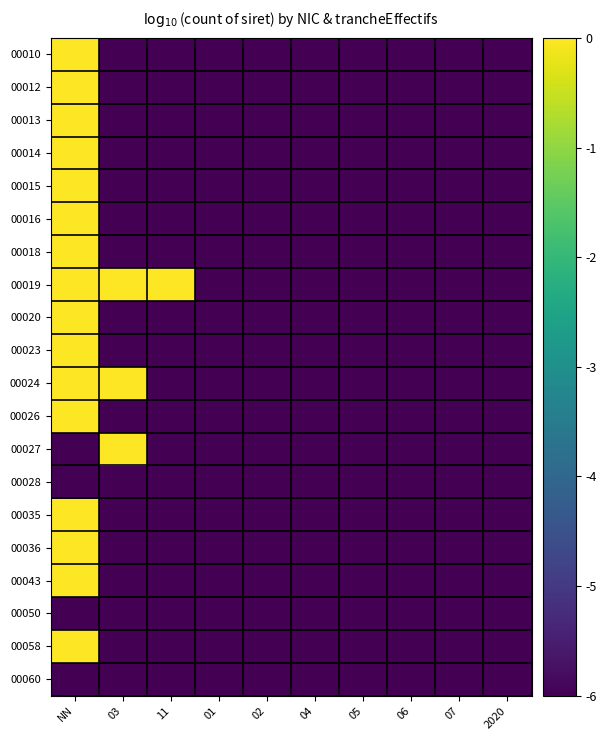

At which category is the sum across all series the highest?

NN